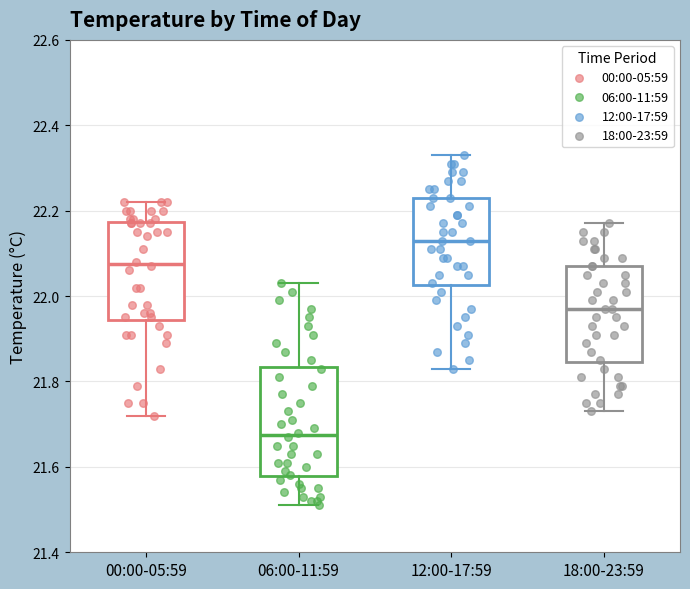

Where does the lower whisker of the box for 18:00-23:59 end on the y-axis? The values are not printed on the chart, so give them approximately, as read against the axis.

21.74